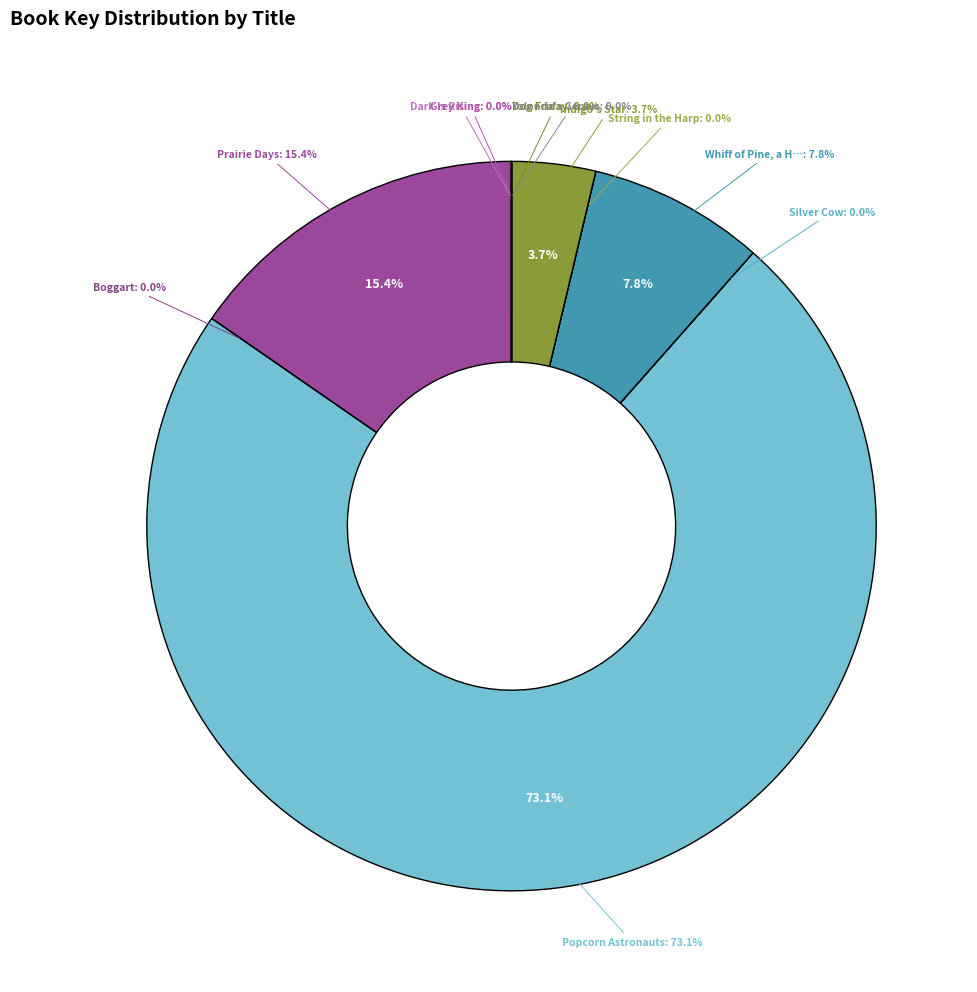

The Popcorn Astronauts slice represents 73% of the pie. True or false?

True